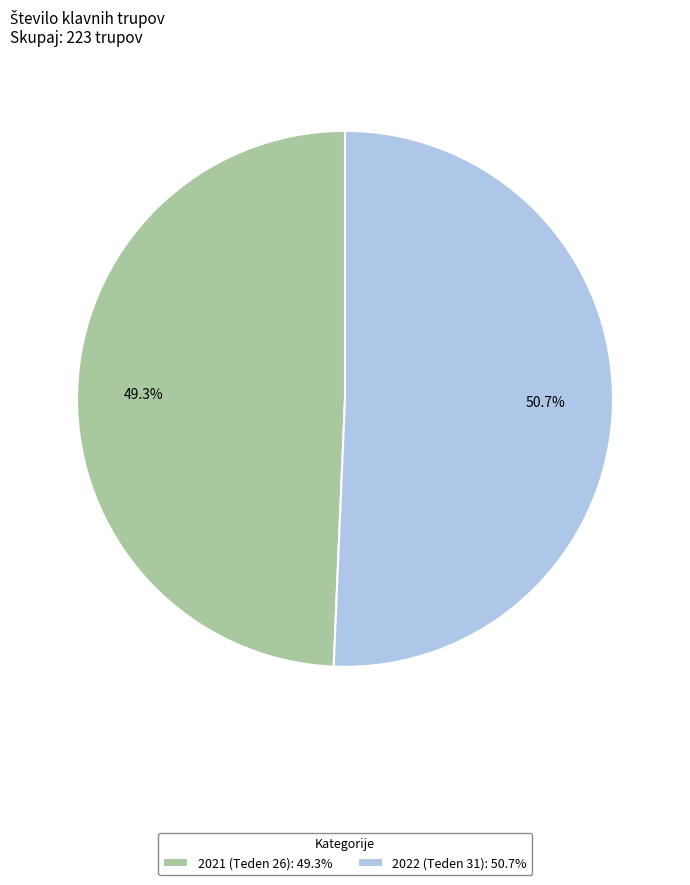

True or false: 2022 (Teden 31) accounts for 51% of the total.

True